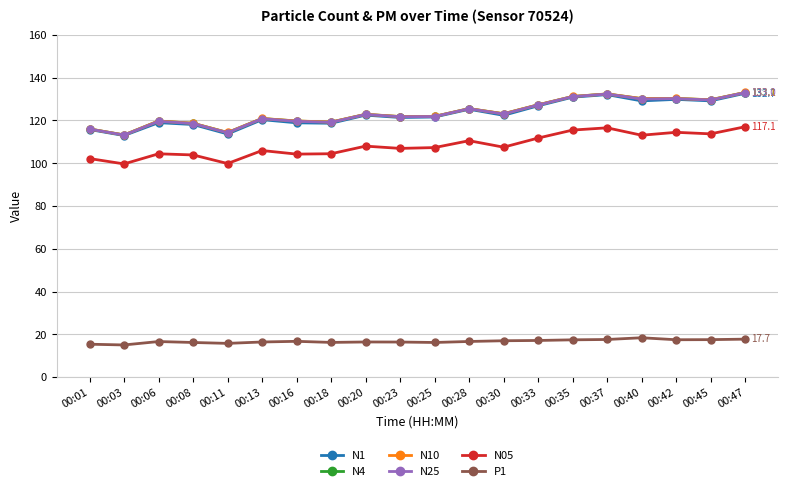

True or false: N25 has a value of 38.9 at 00:35.

False